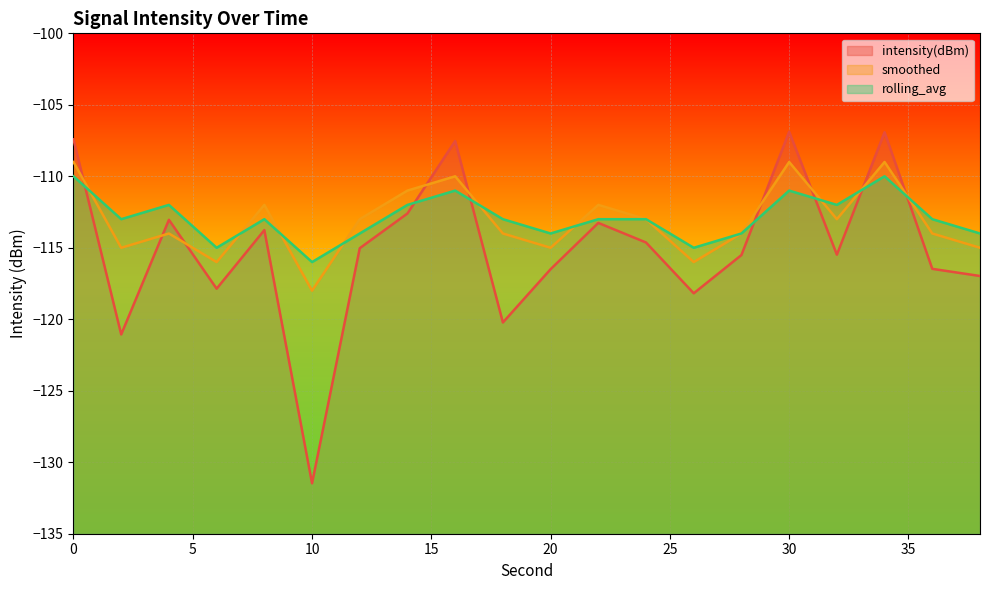

How many times do rolling_avg and smoothed cross each other?

9